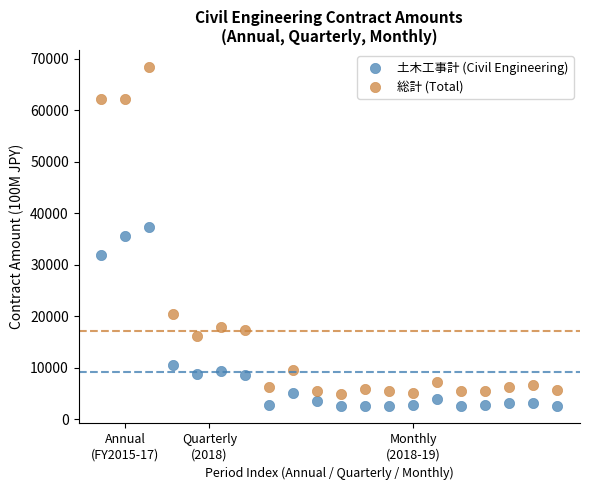

Which series contains the highest Y value?

総計 (Total)